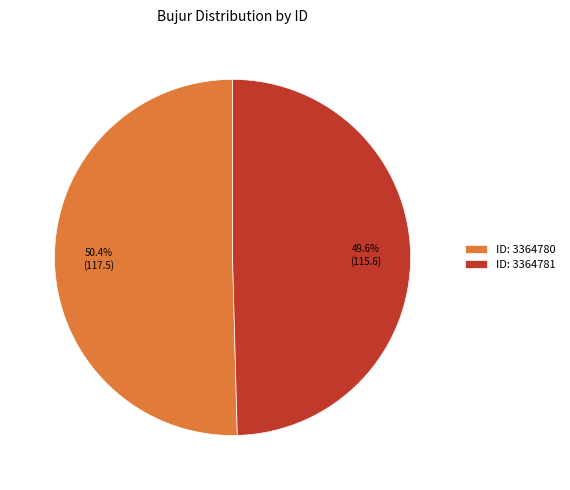

Is there a majority slice in this chart?

Yes